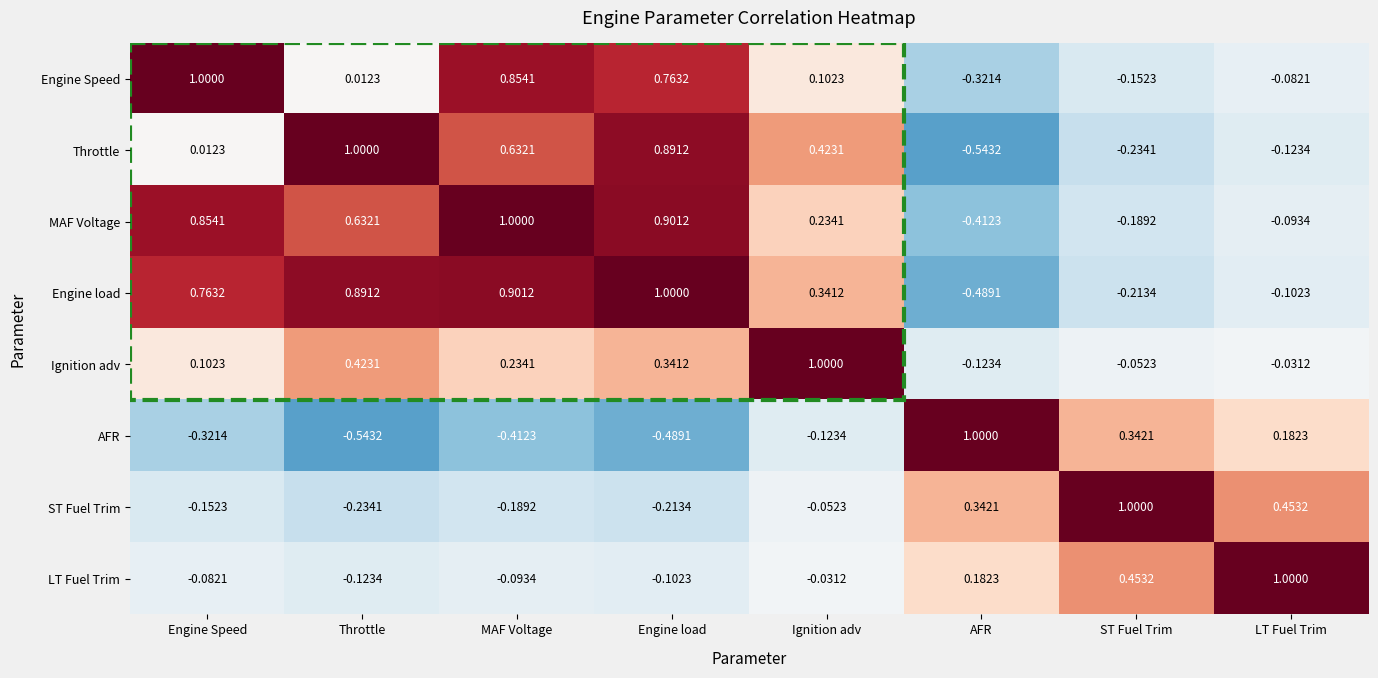

How many values in Ignition adv are below zero?

3